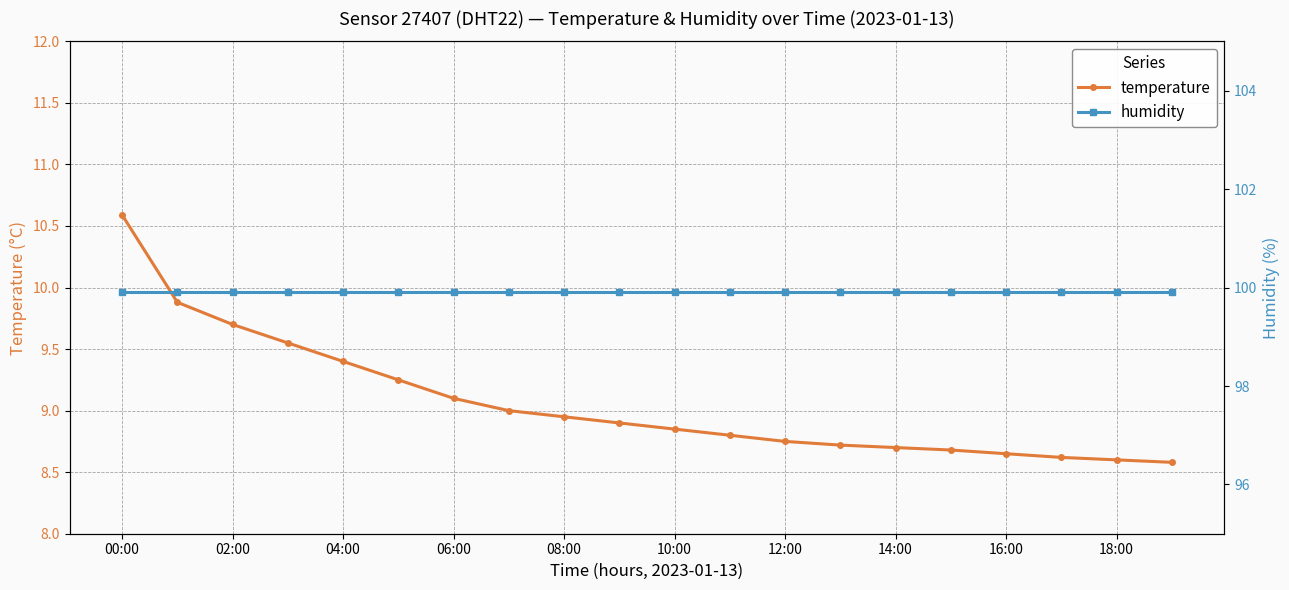

Is it true that temperature equals 9.1 at 06:00?

True